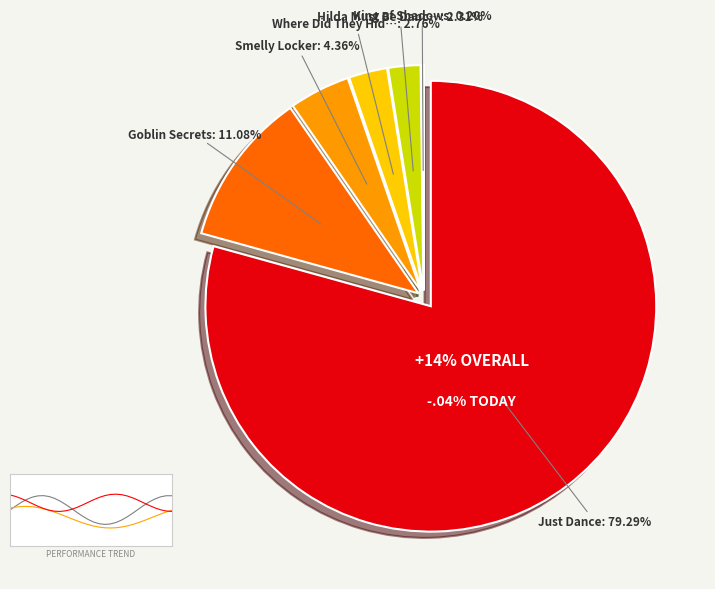

Is Just Dance the majority of the pie?

Yes